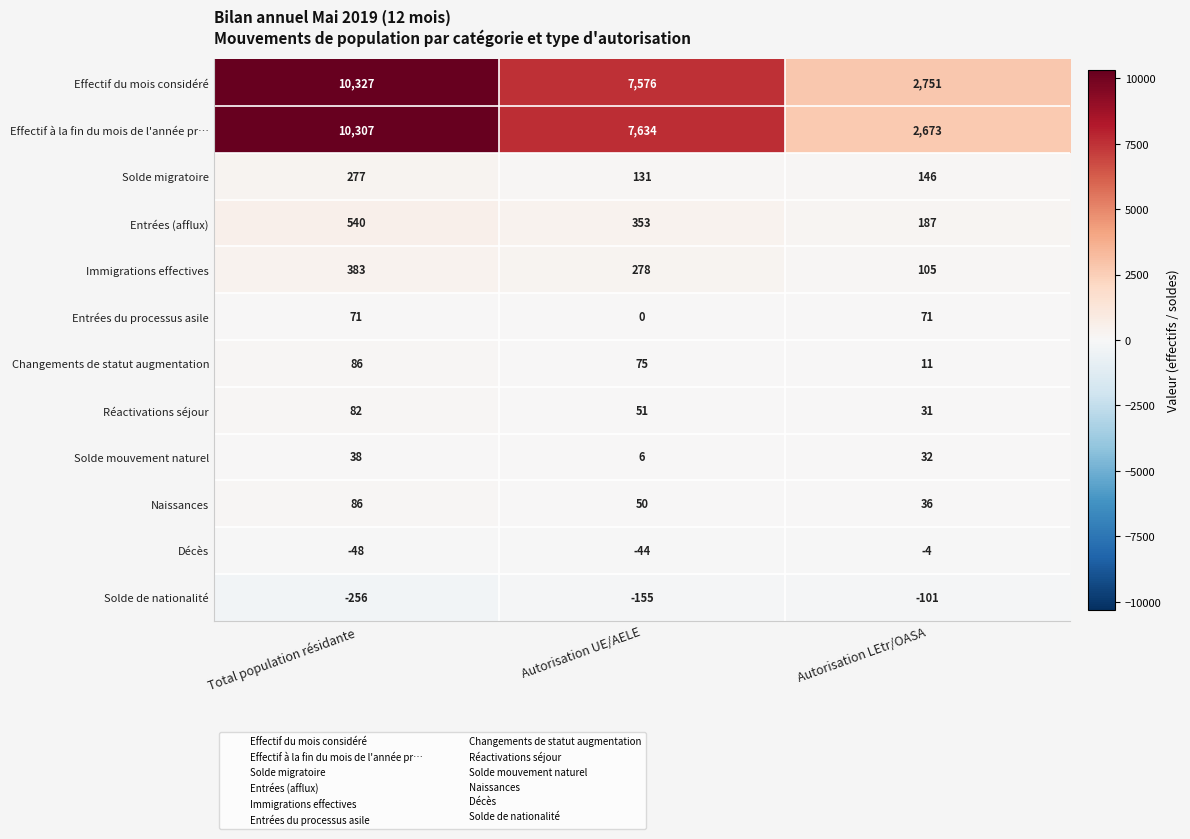

Where is Immigrations effectives nearest to the value 244?

Autorisation UE/AELE